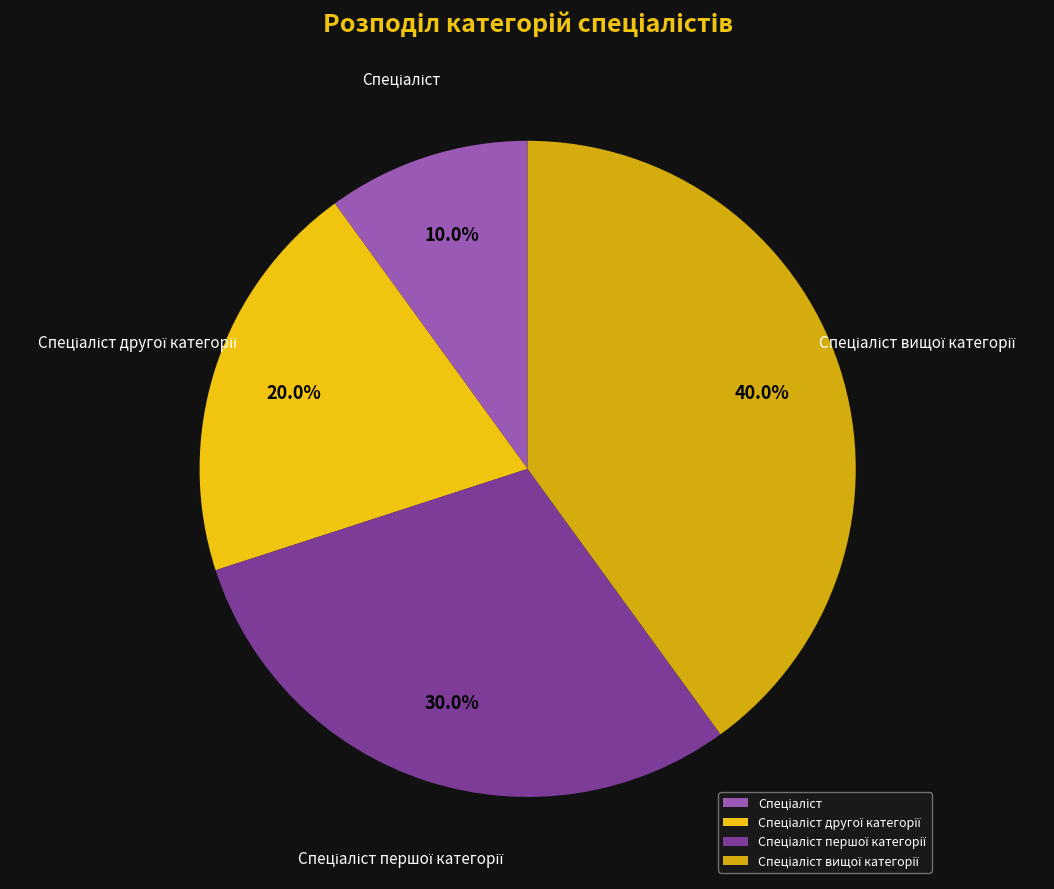

Is there a majority slice in this chart?

No